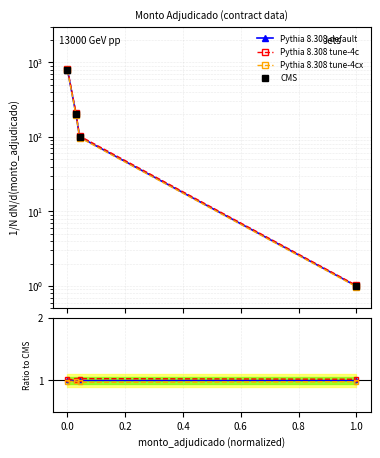

True or false: Pythia 8.308 default has more than 0 interior local peaks.

False